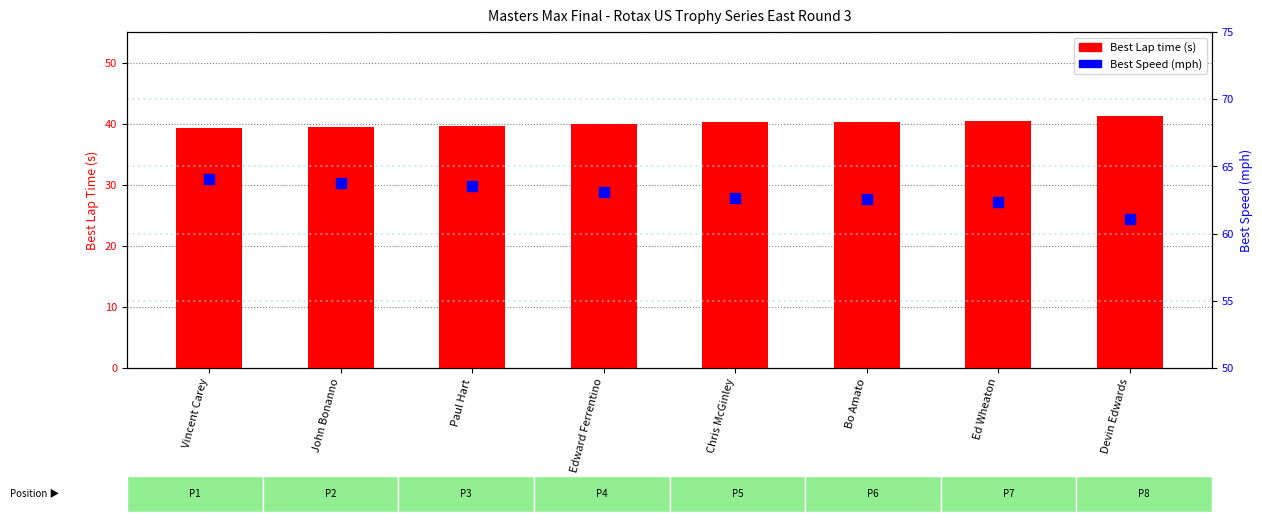

Which series has the largest total across all categories?

Best Speed